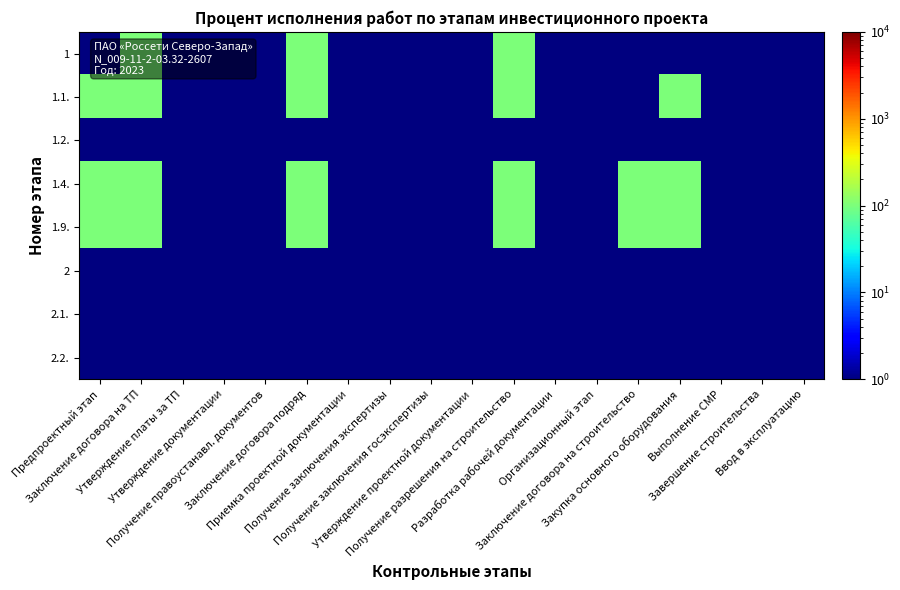

Rank the series by their maximum value, from highest to lowest.

1, 1.1., 1.4., 1.9., 1.2., 2, 2.1., 2.2.